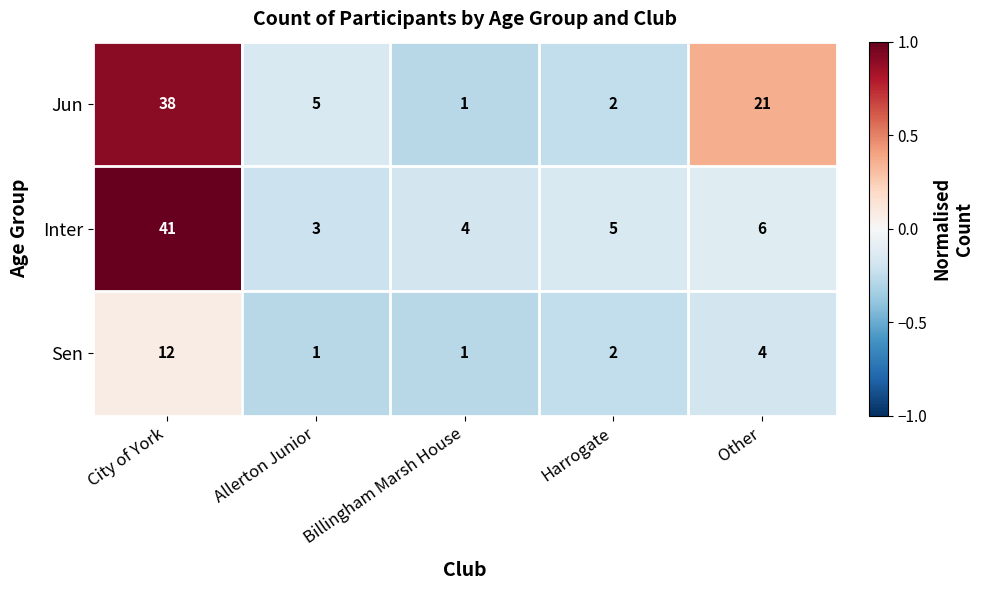

Reading left to right, what are all the values shown in this chart?

Jun: 38	5	1	2	21
Inter: 41	3	4	5	6
Sen: 12	1	1	2	4